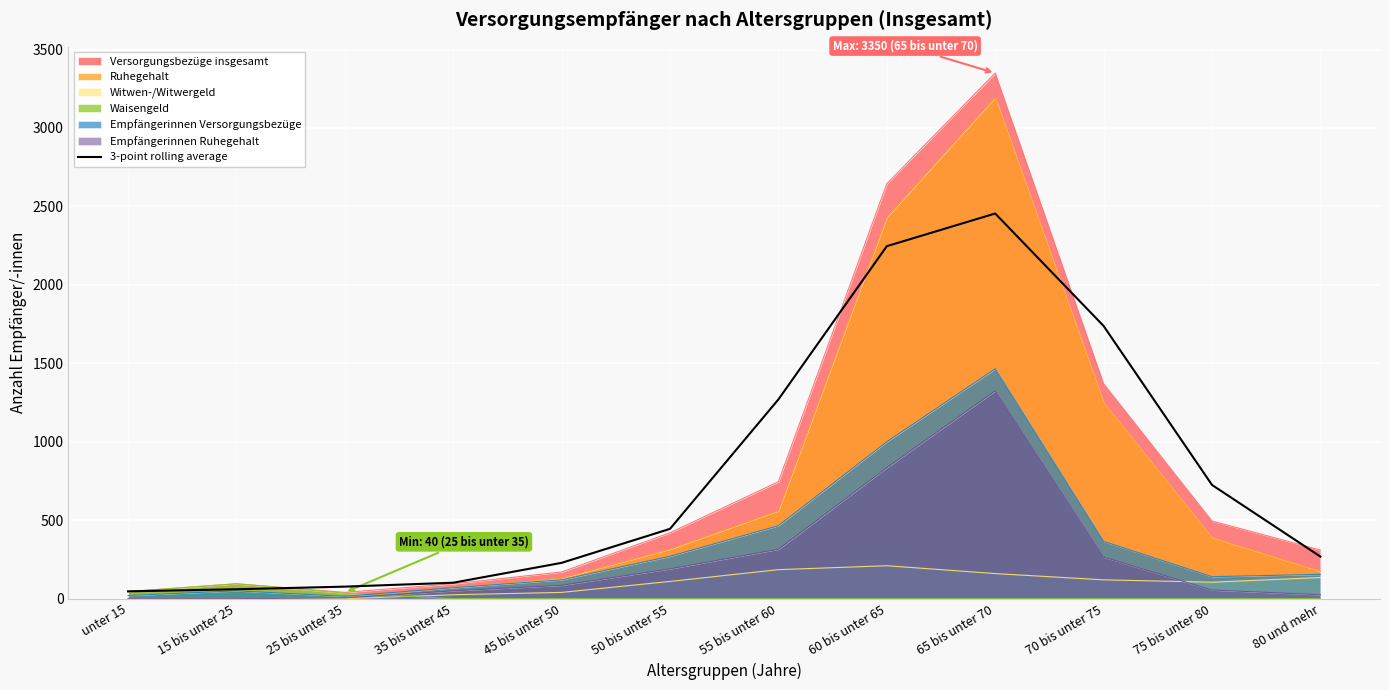

Where is Empfängerinnen Ruhegehalt nearest to the value 662?

60 bis unter 65